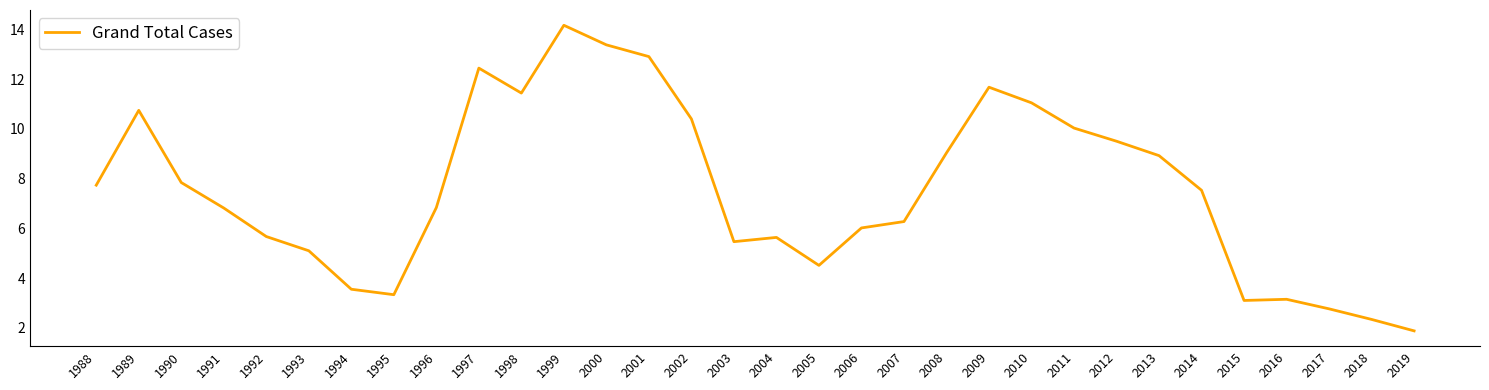

What is the sum of the values at 1998 and 1990?

19276